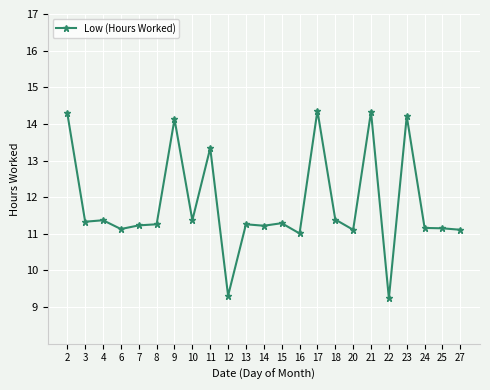

True or false: the data has more than 0 interior local peaks.

True